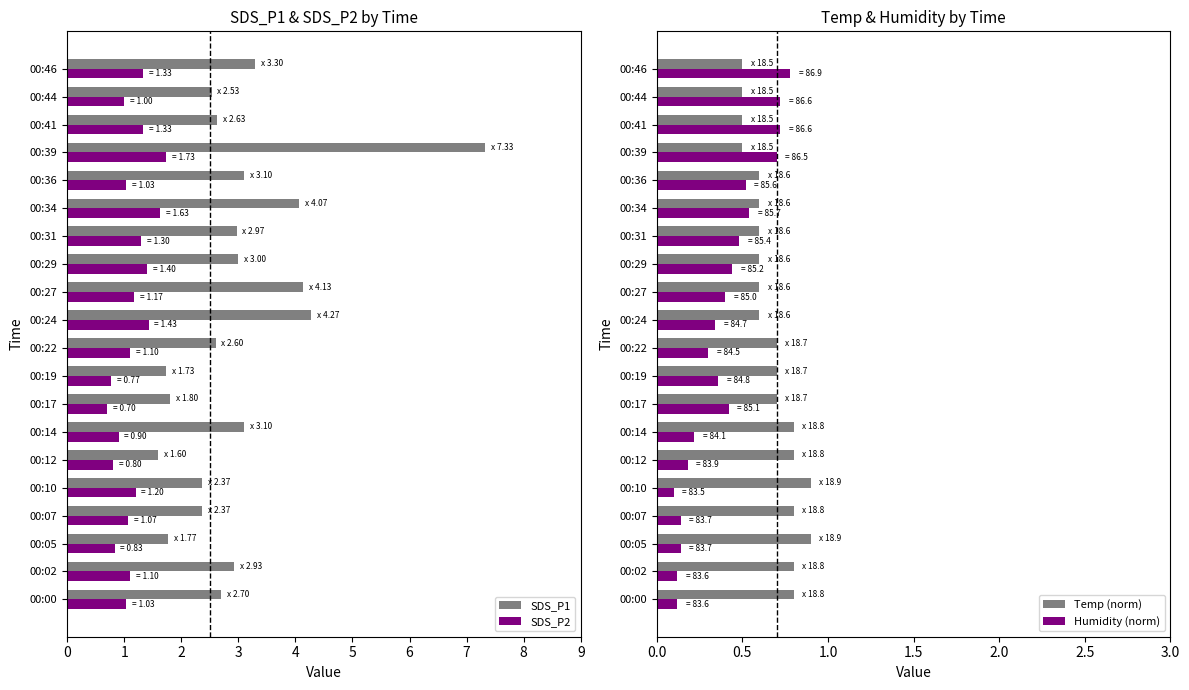

What is the average value of the SDS_P2 series?

1.1